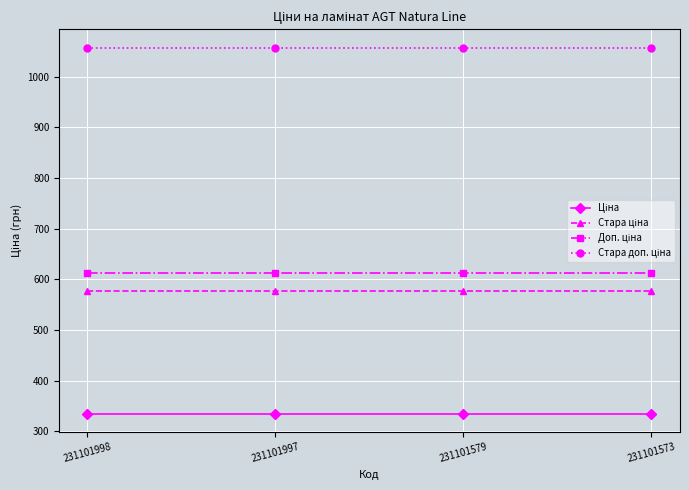

What is the total value across all series at 231101573?

2581.2